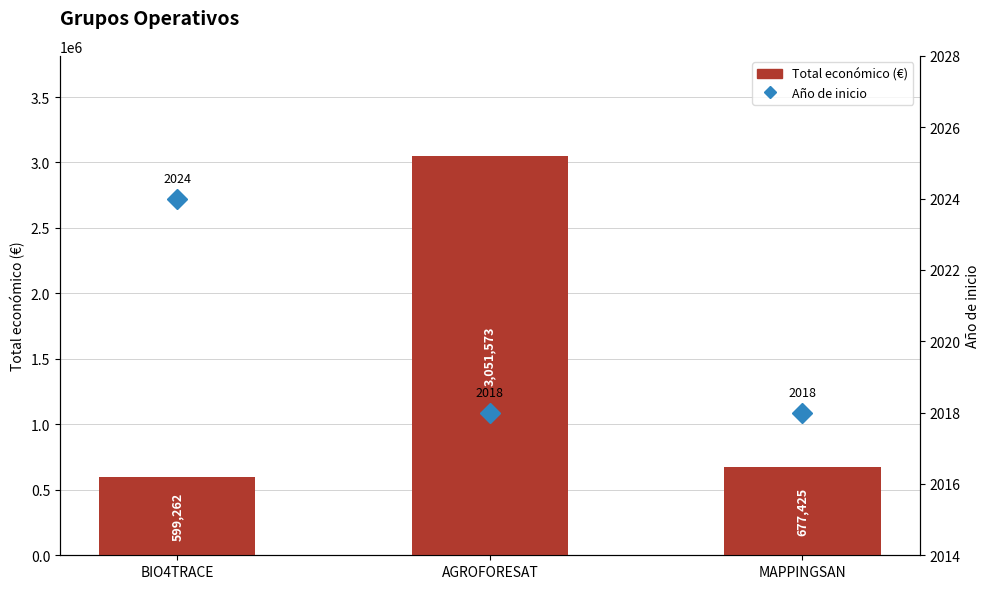

Rank the series at AGROFORESAT from lowest to highest value.

Año de inicio, Total económico (€)